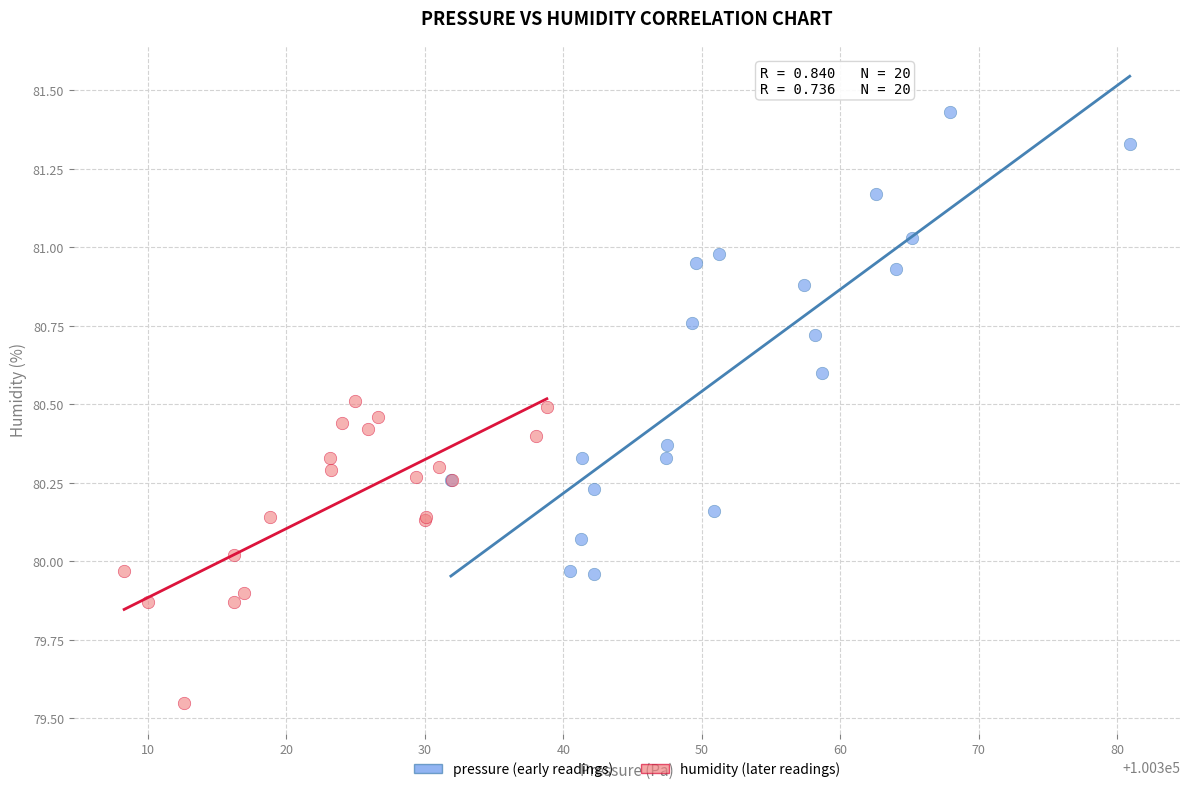

What are all the series names shown in the legend?

pressure (early readings), humidity (later readings)